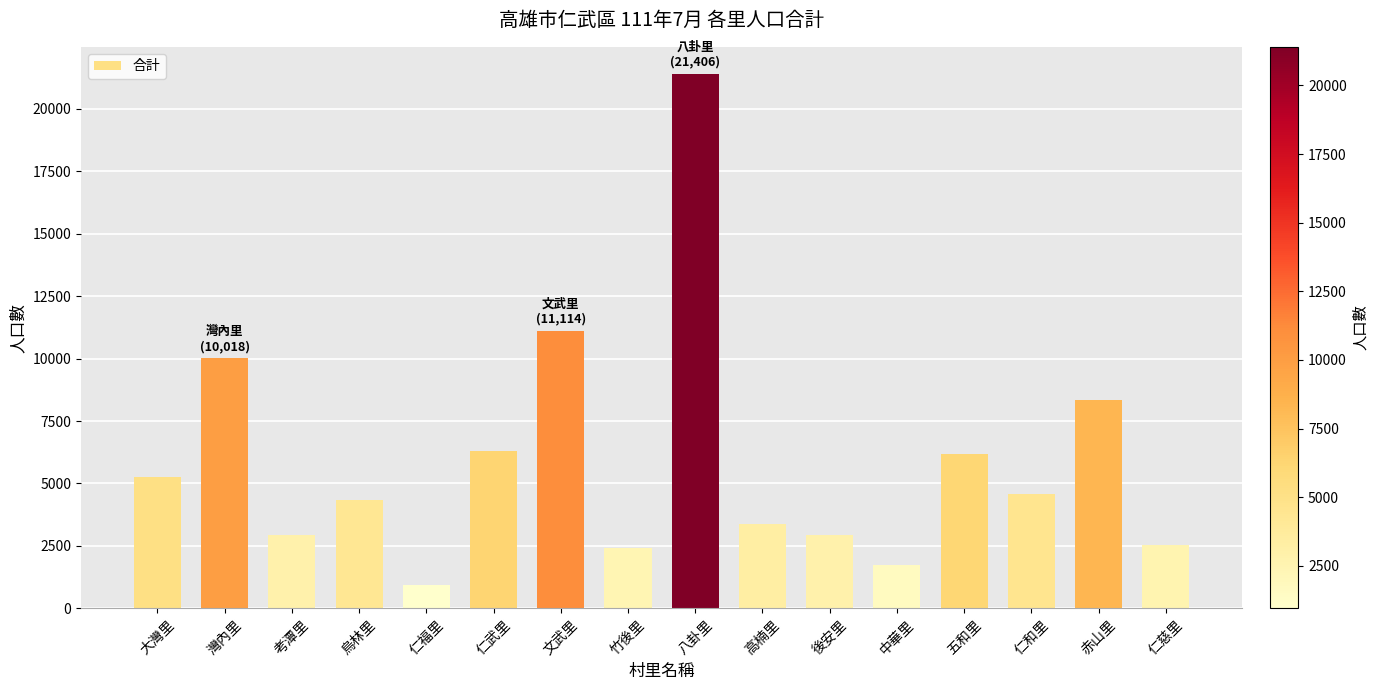

What is the minimum value shown in the chart?

948